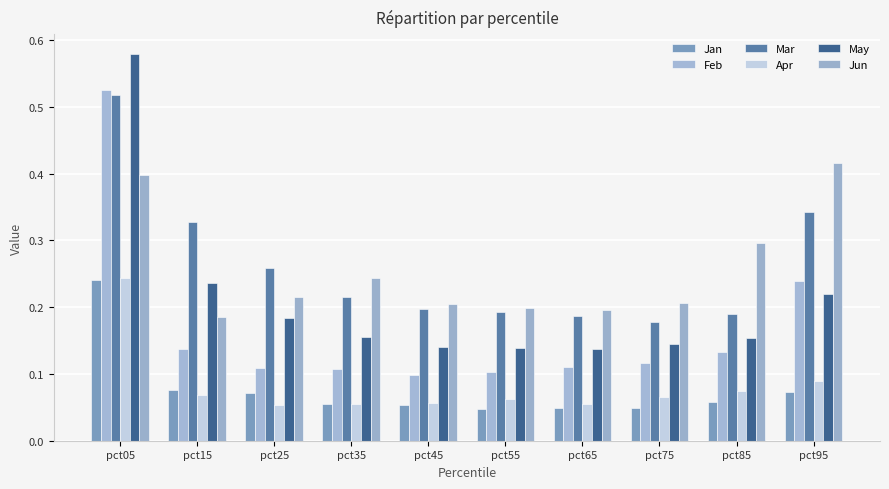

Which label corresponds to the largest value in the chart?

pct05